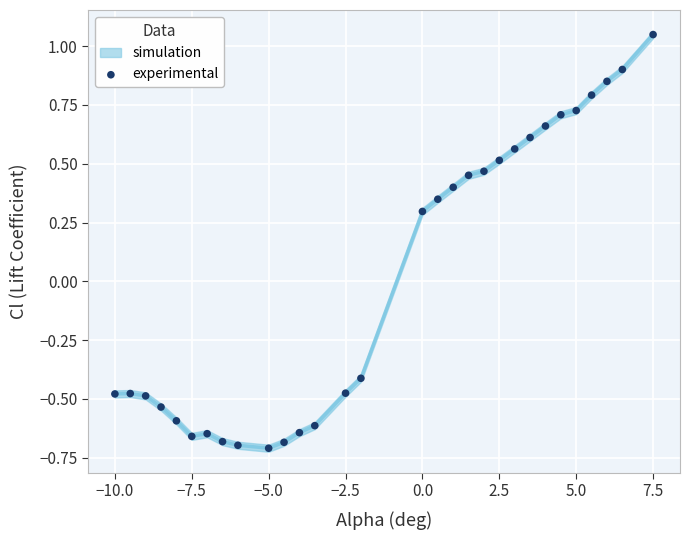

What is the range of X values (max minus min)?

17.5